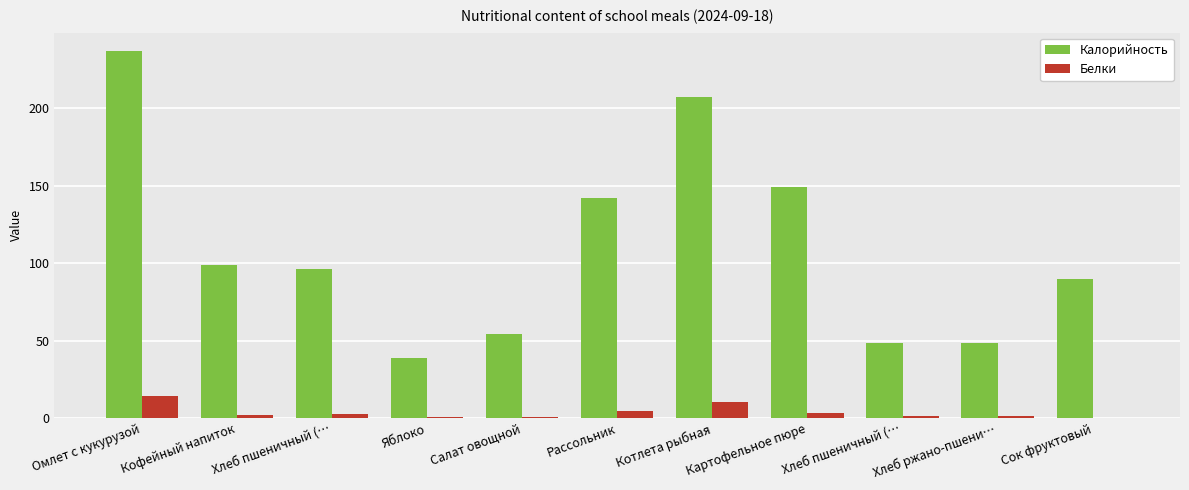

Are the bars horizontal?

No